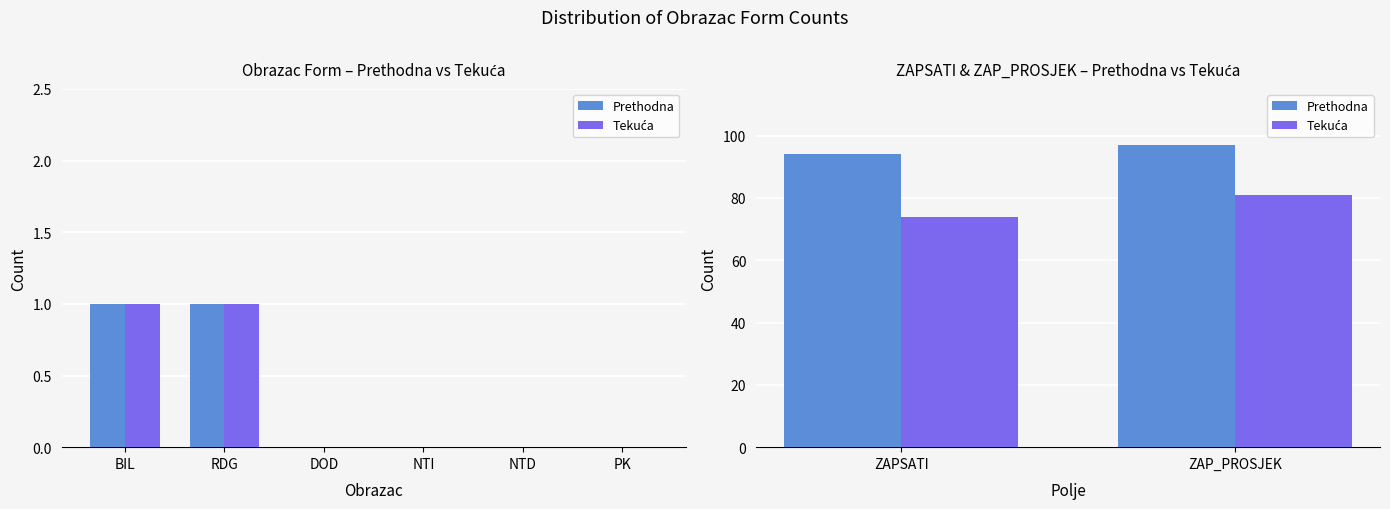

What is the sum of all Tekuća values?

155